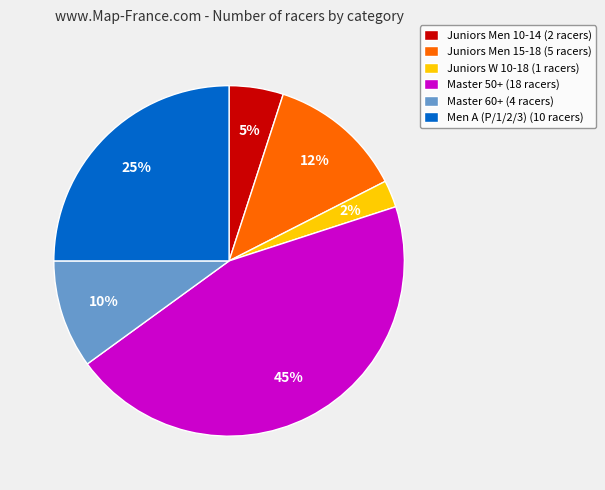

What is the largest slice in the pie chart?

Master 50+